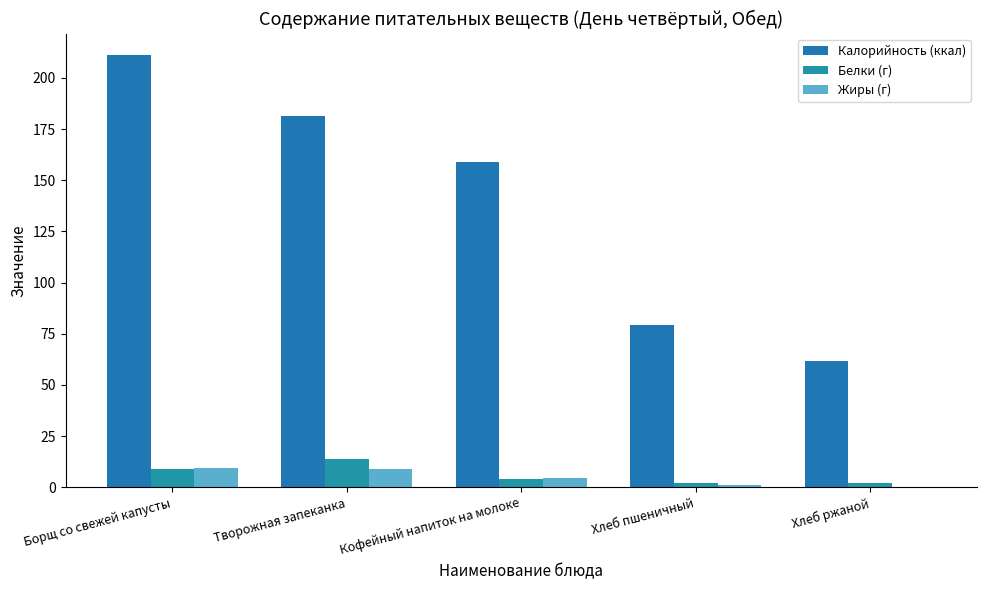

Are the bars grouped side by side (vs. stacked)?

Yes